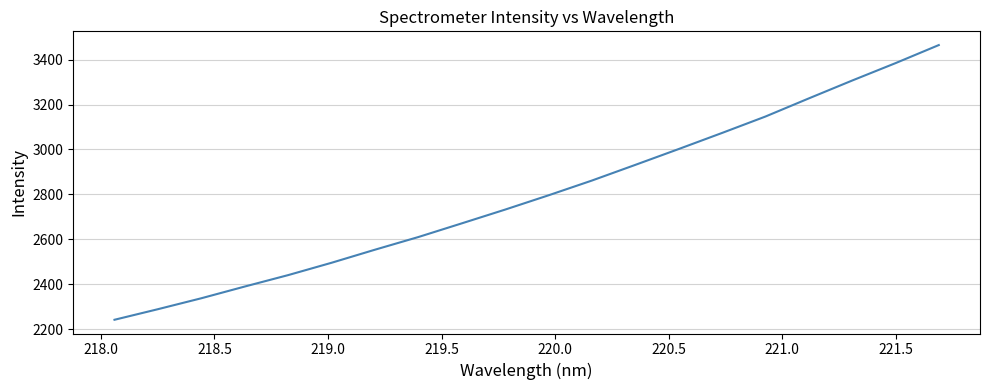

What is the average value?

2797.7